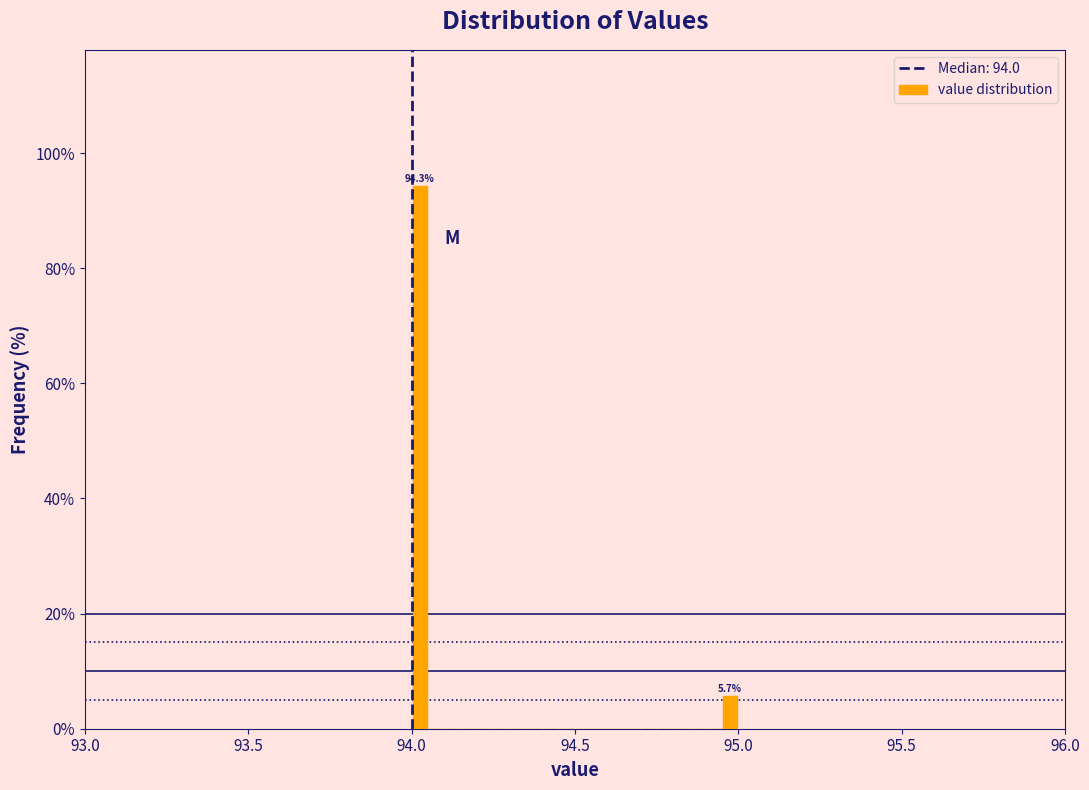

Around what value on the x-axis is the tallest bar? Give the approximate position of its centre, as read against the axis.

94.05